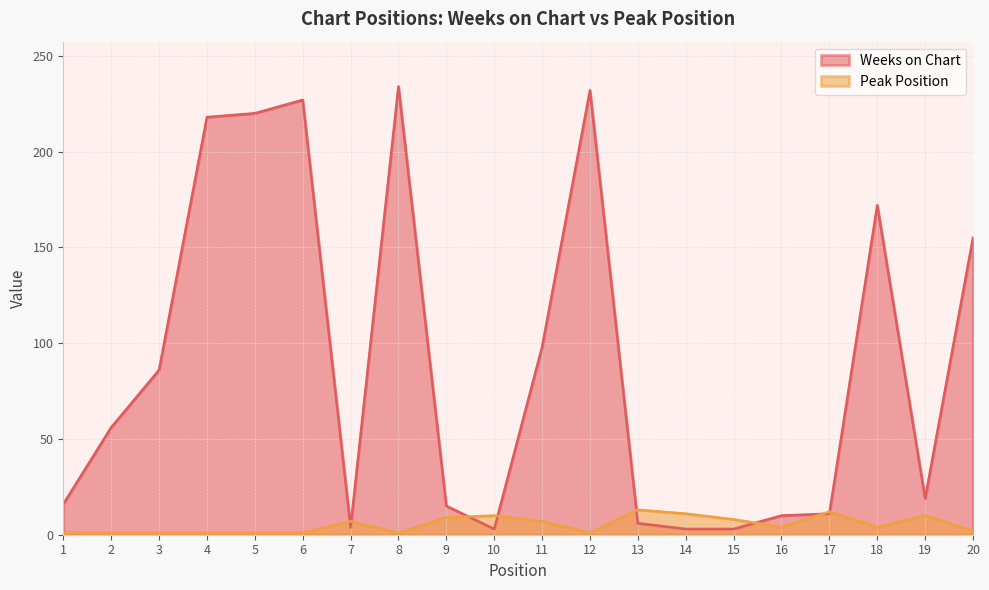

Does the chart have visible grid lines?

Yes